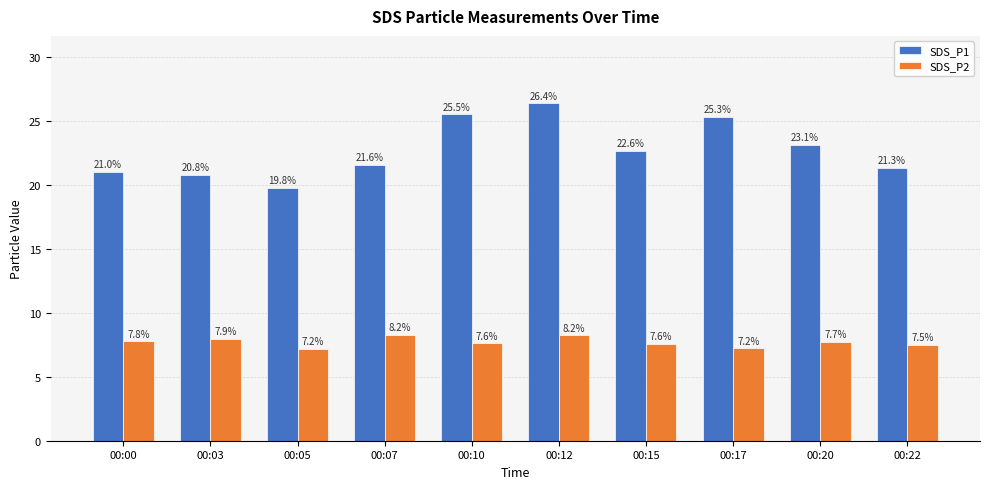

How many bars are there in total?

20